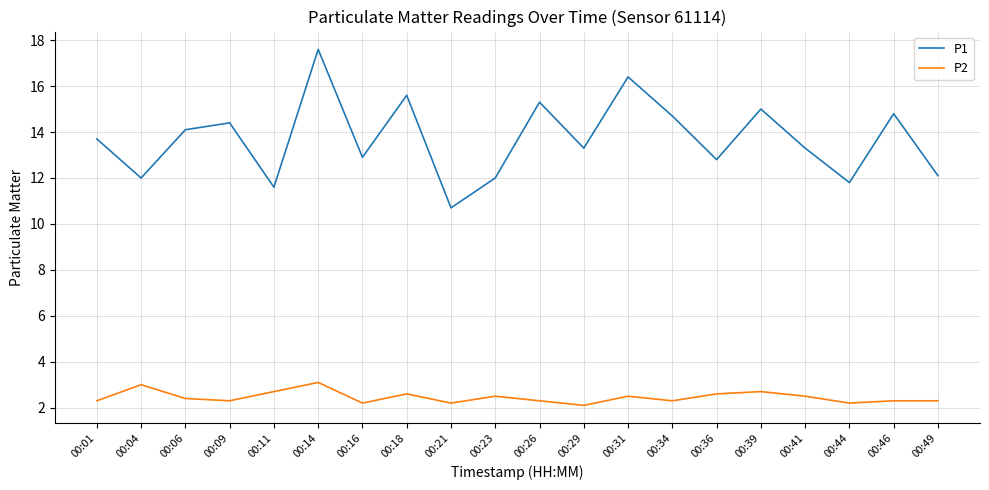

Which series has the widest spread of values?

P1